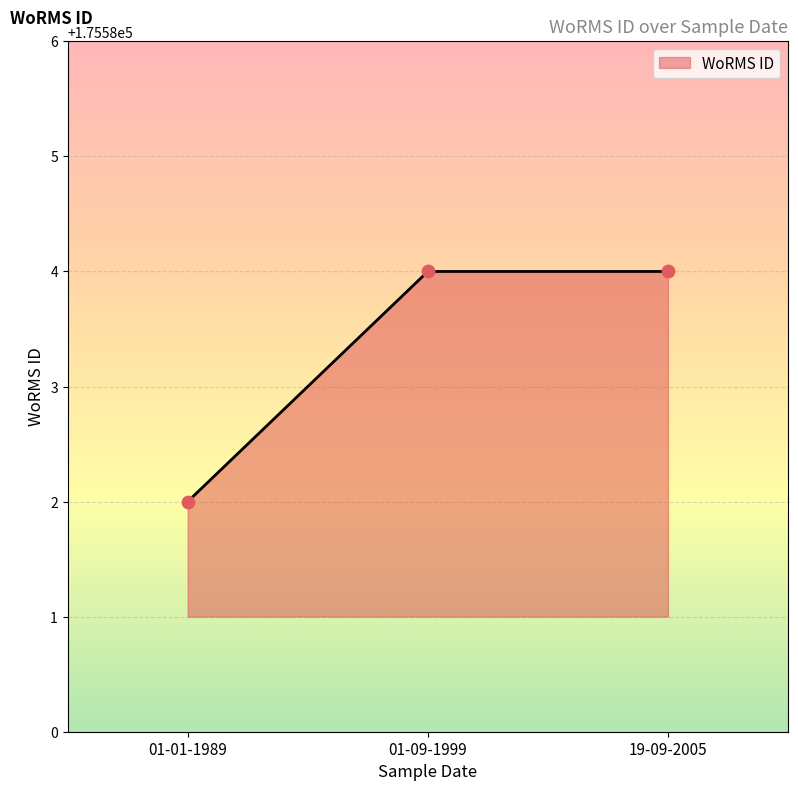

What is the ratio of the value at 01-01-1989 to the value at 01-09-1999?

1.0